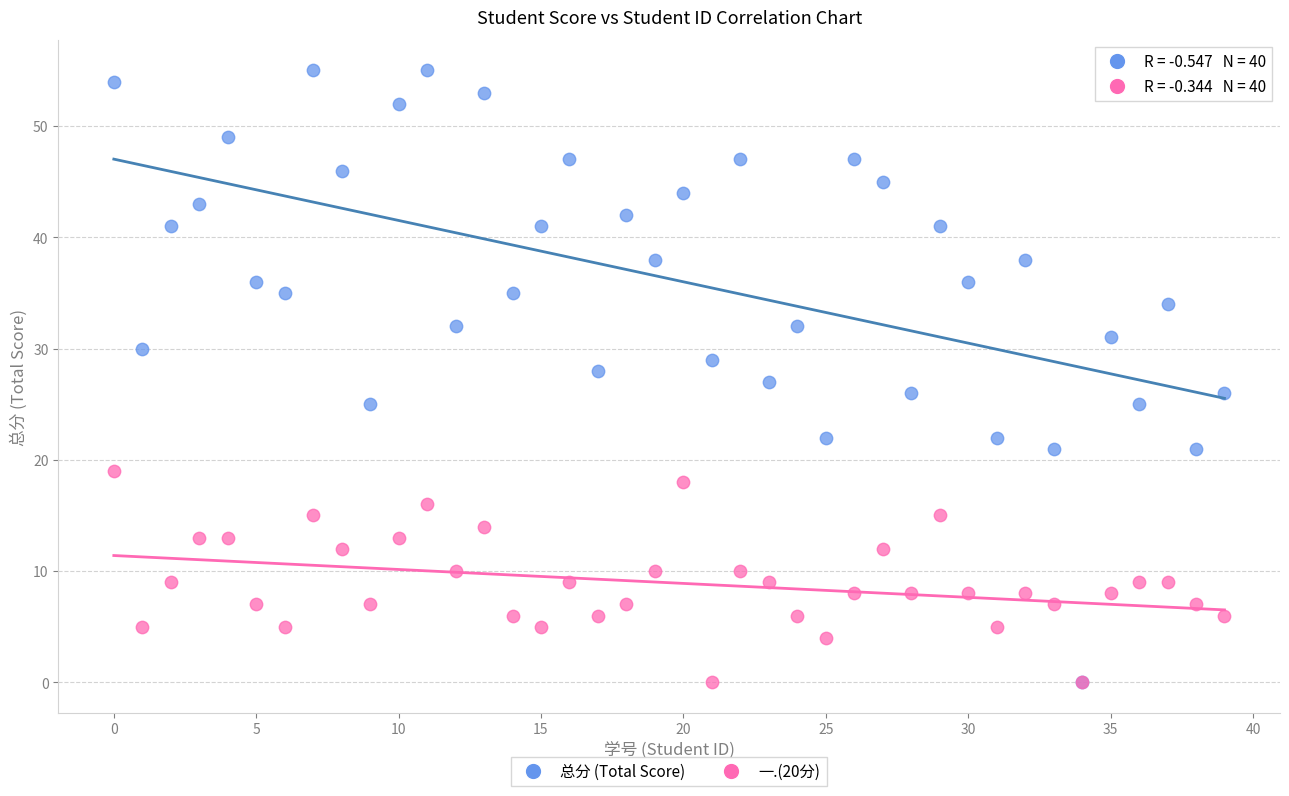

Which series has the widest spread of Y values?

总分 (Total Score)